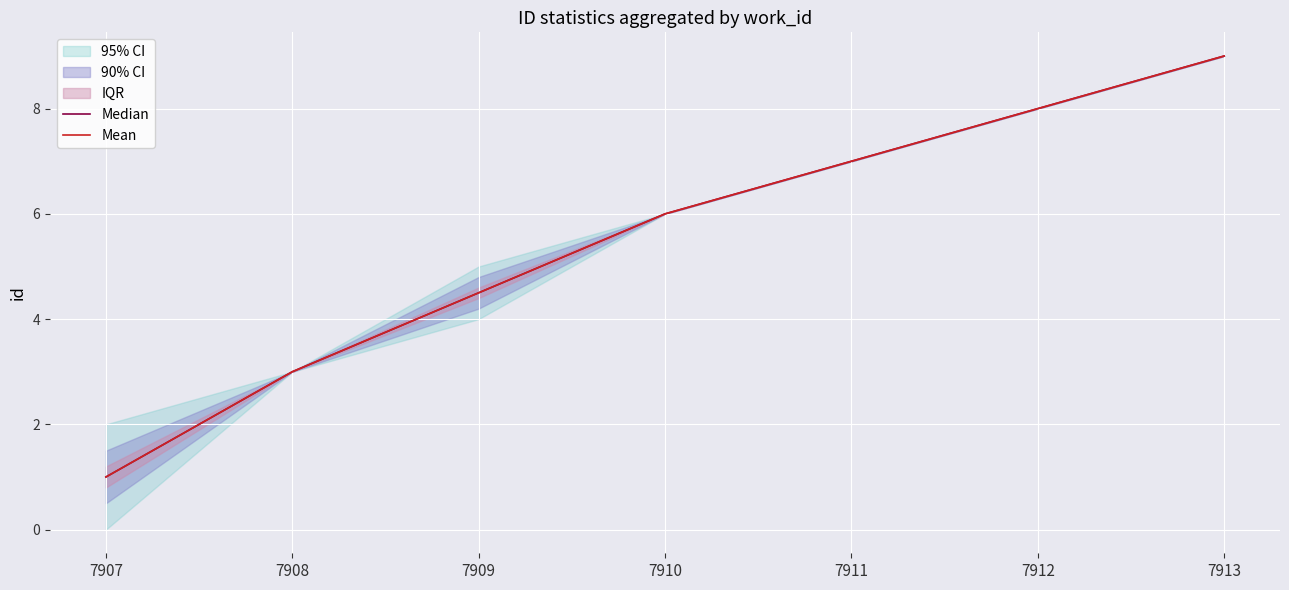

What is the maximum value shown in the chart?

9.0